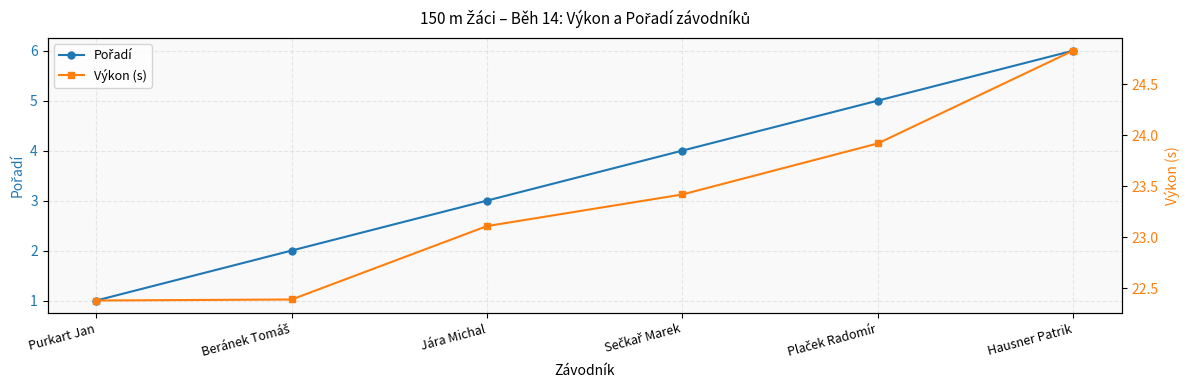

What is the total value across all series at Hausner Patrik?

30.8